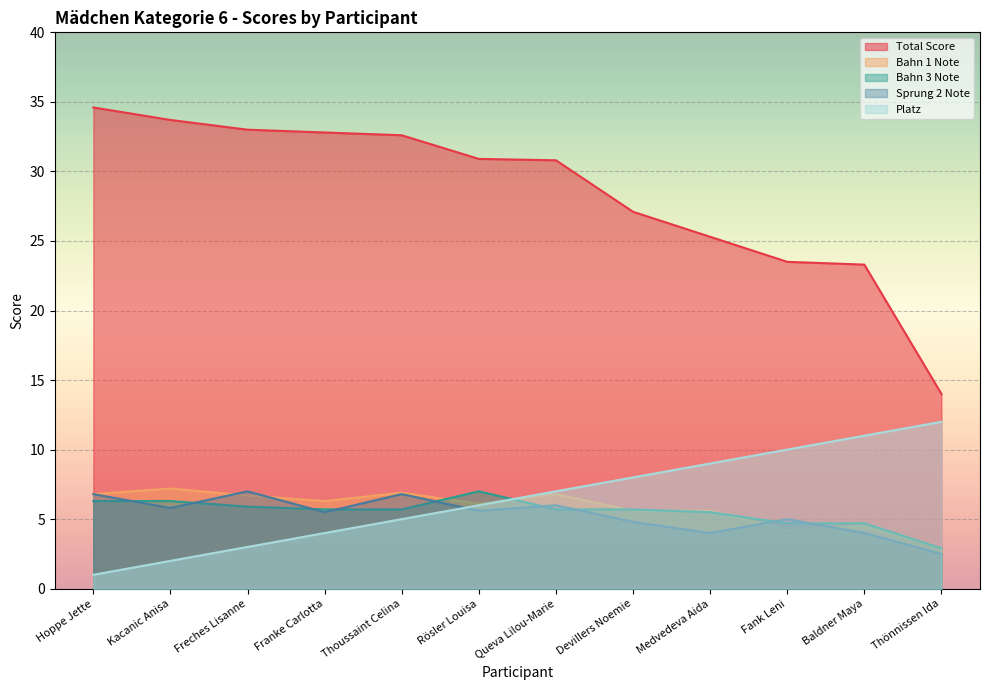

What is the minimum value for PLATZ?

1.0